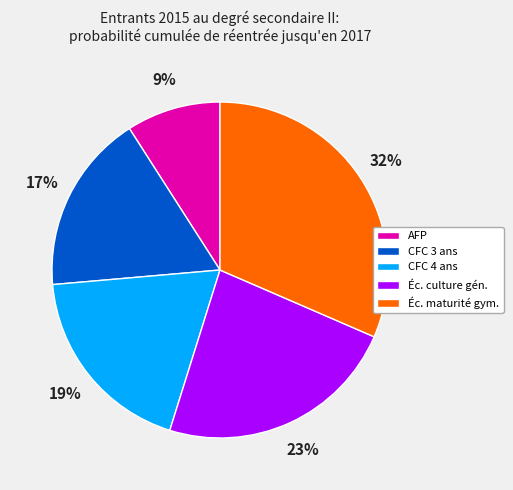

True or false: CFC 3 ans accounts for 17% of the total.

True